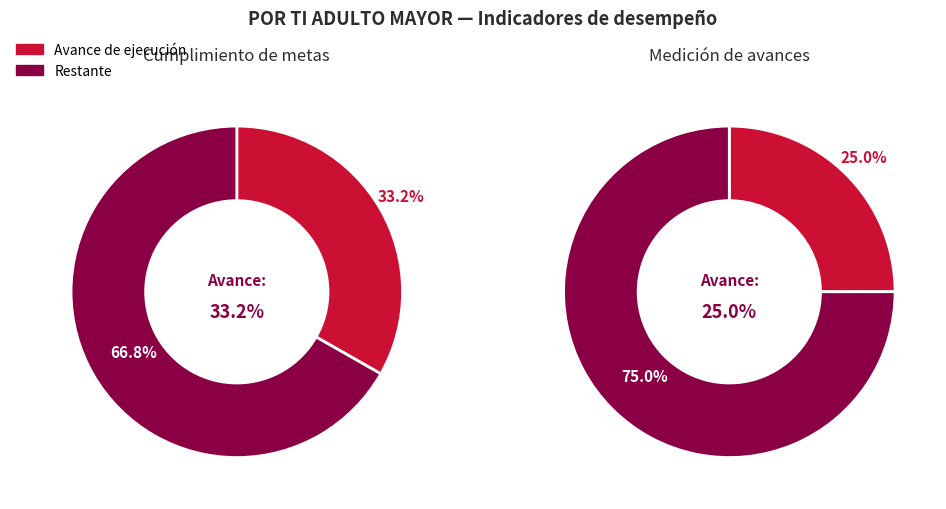

Between Medición de avances and Cumplimiento de metas, which is larger?

Cumplimiento de metas